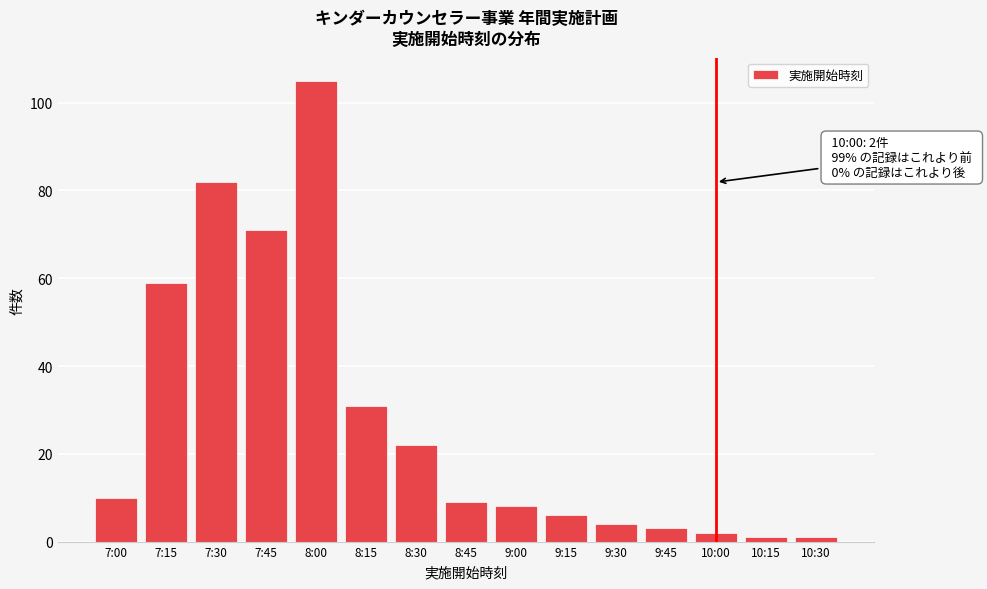

Reading left to right, transcribe all the data shown in this chart.

10	59	82	71	105	31	22	9	8	6	4	3	2	1	1